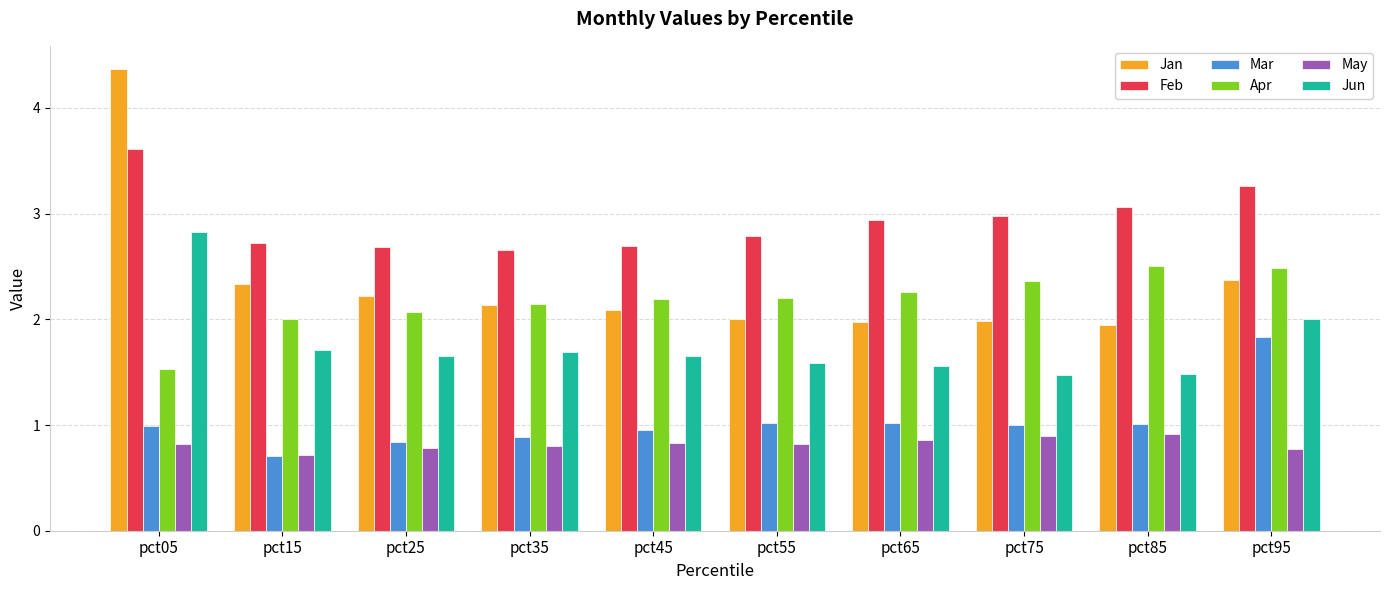

What is the difference between the maximum and minimum values in the Mar series?

1.1